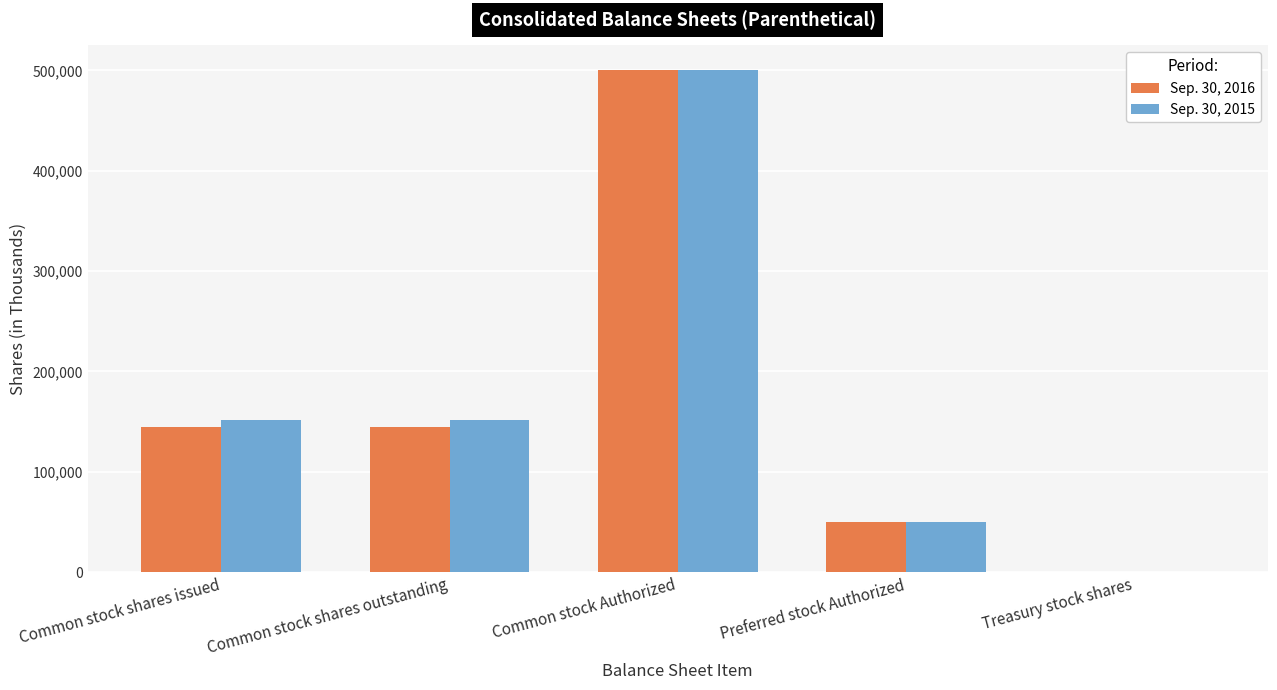

At which label does Sep. 30, 2016 first exceed 144571?

Common stock shares issued